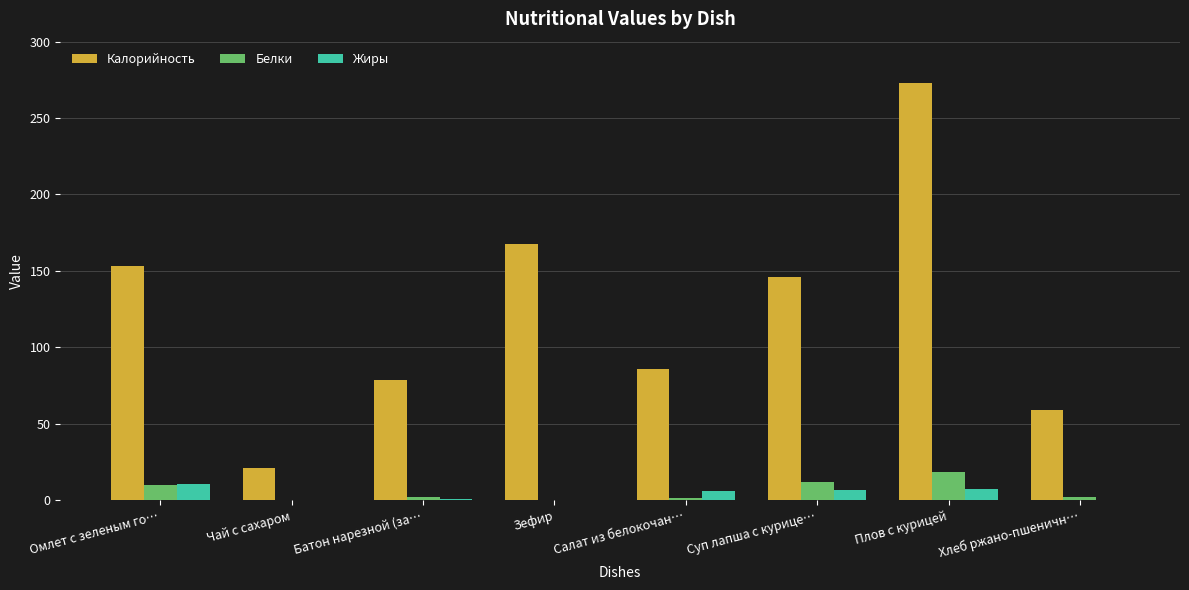

How many groups of bars are there?

8